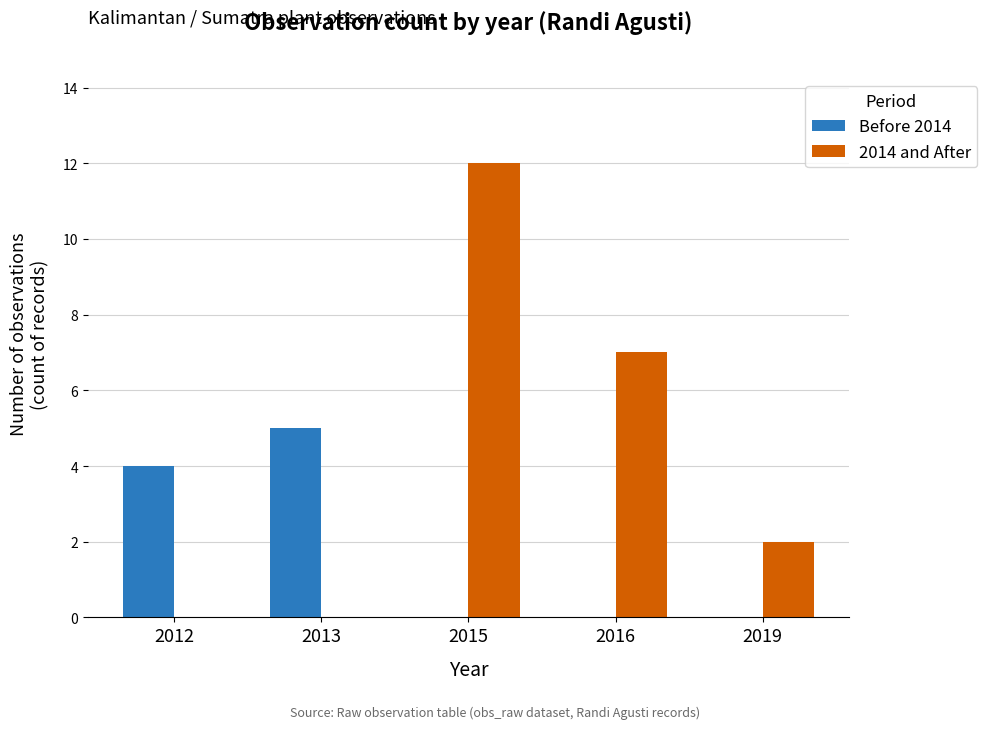

Between 2012 and 2015, which series saw the biggest shift?

2014 and After